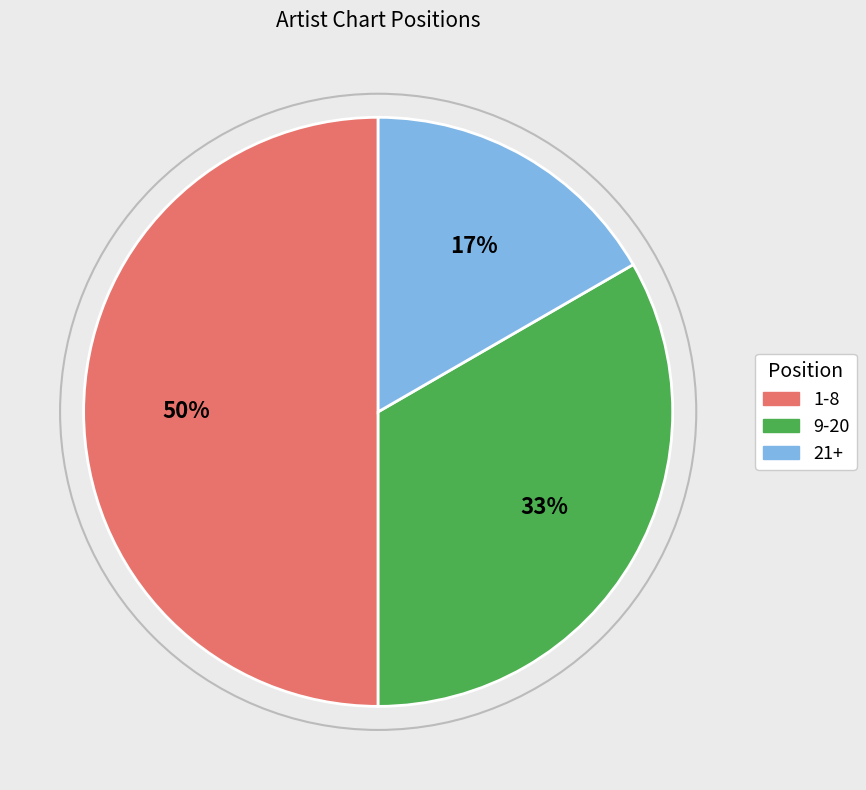

Approximately how many times larger is the value at 1-8 compared to 9-20?

1.5